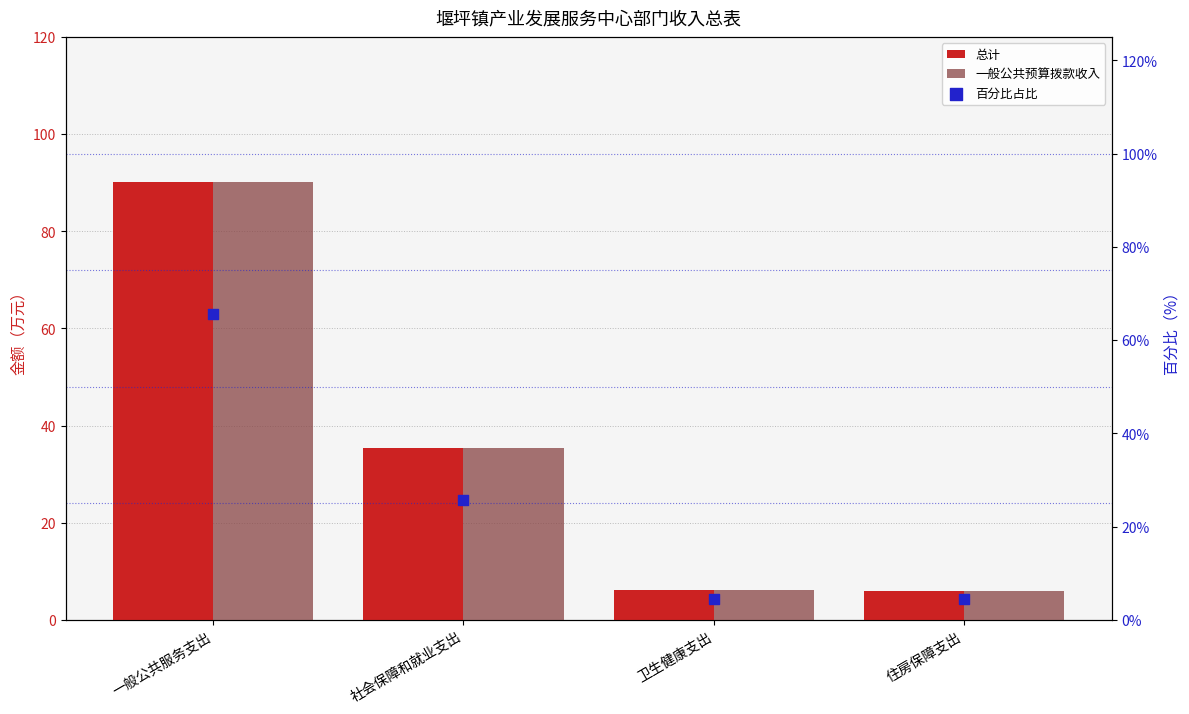

At which category is the sum across all series the highest?

一般公共服务支出